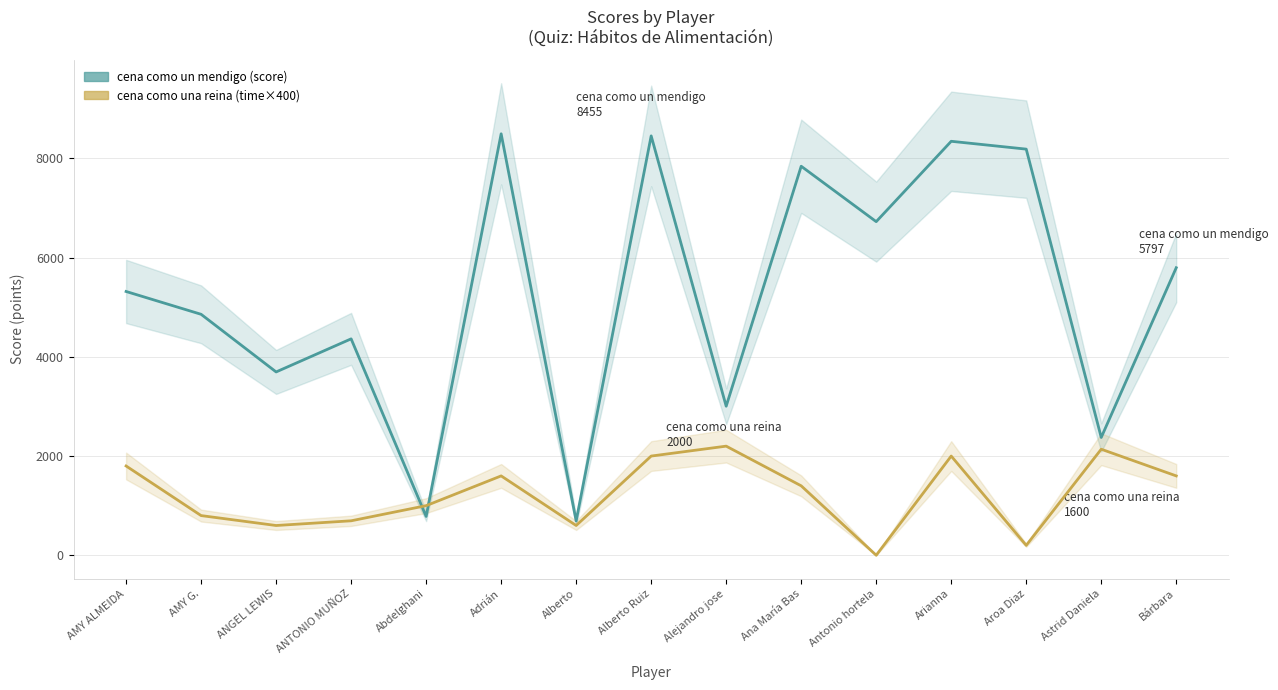

What is the sum of all Current Total Score (points) values?

78942.0